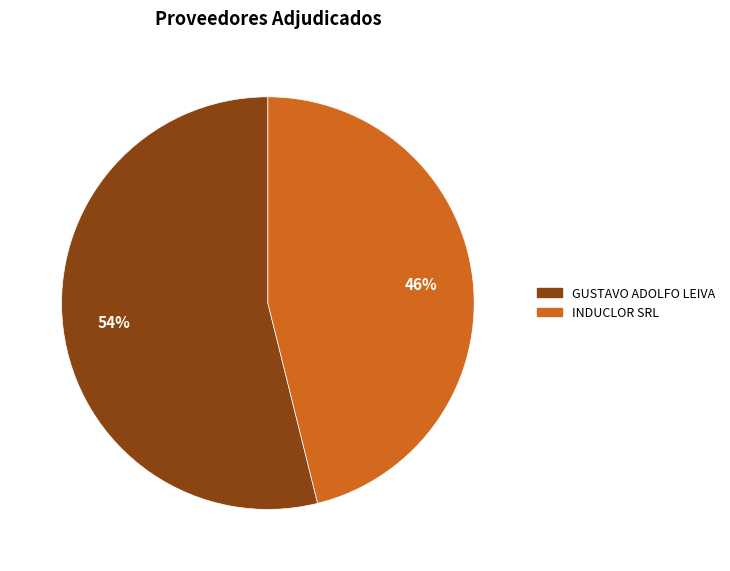

Rank the categories by value from highest to lowest.

GUSTAVO ADOLFO LEIVA, INDUCLOR SRL